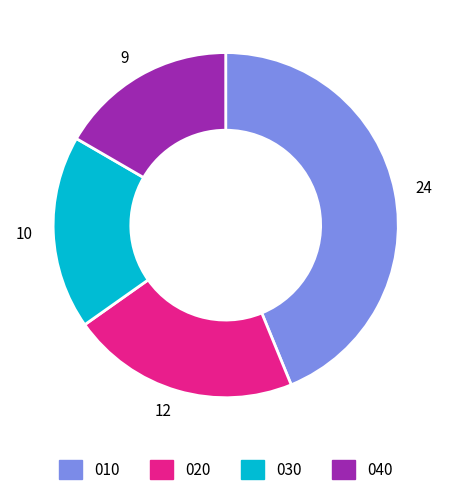

Combined, do 12 and 9 account for over 50%?

No